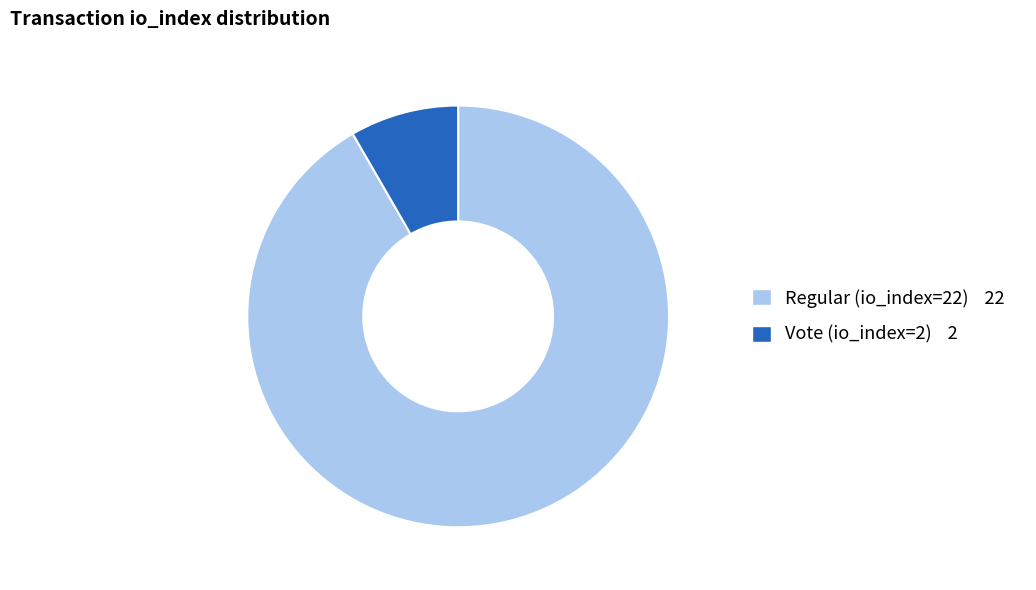

Rank the categories by value from highest to lowest.

Regular (io_index=22), Vote (io_index=2)